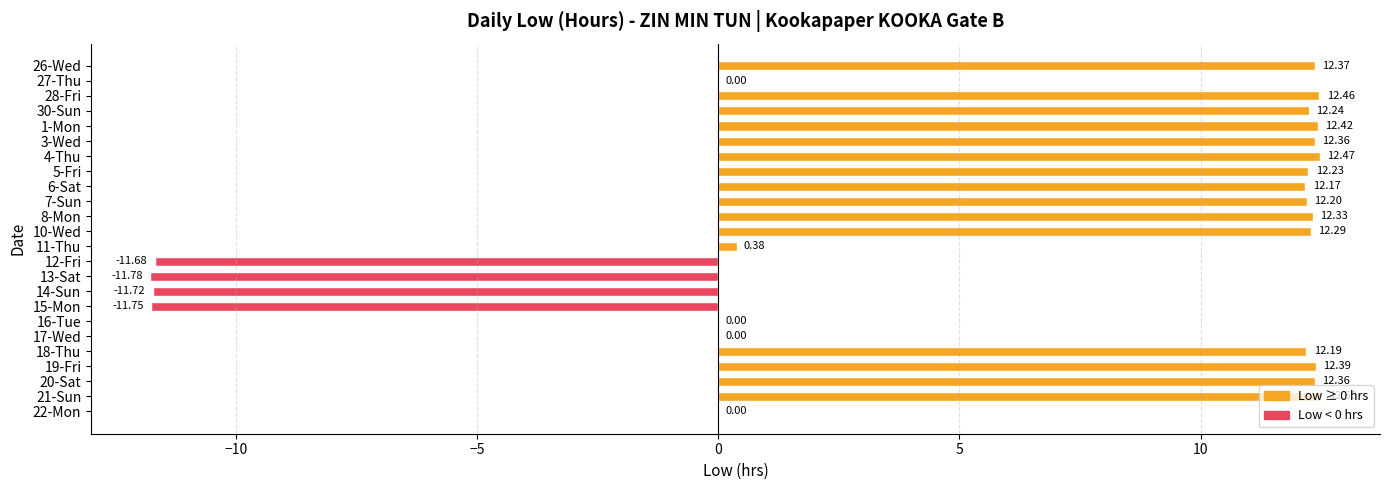

What is the greatest value displayed?

12.5